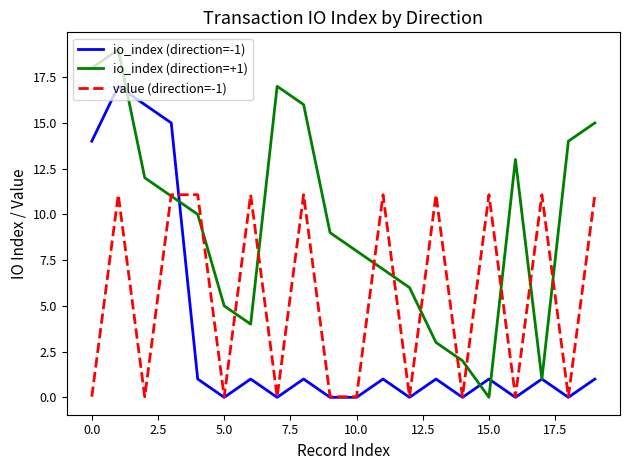

Rank the series by their maximum value, from lowest to highest.

value (direction=-1), io_index (direction=-1), io_index (direction=+1)